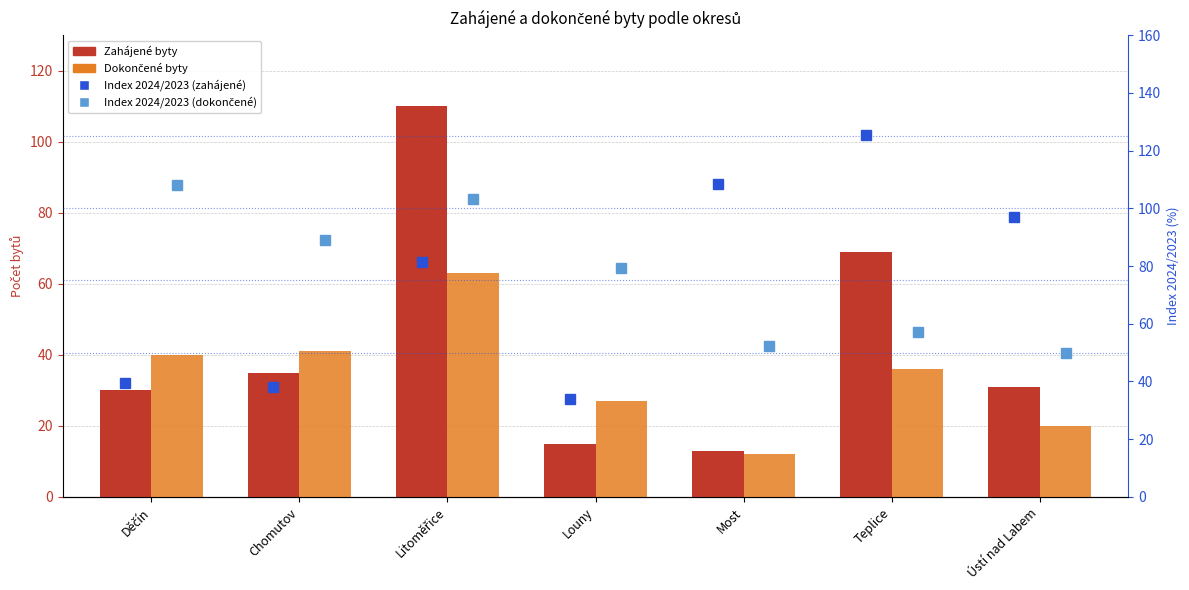

True or false: Dokončené byty has a value of 40.0 at Děčín.

True